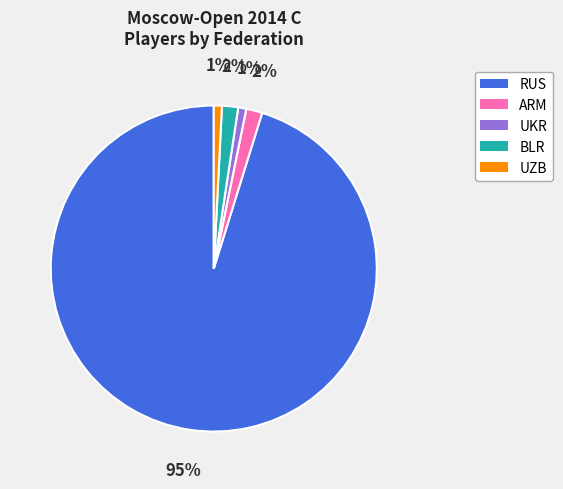

Count the number of slices in the pie.

5